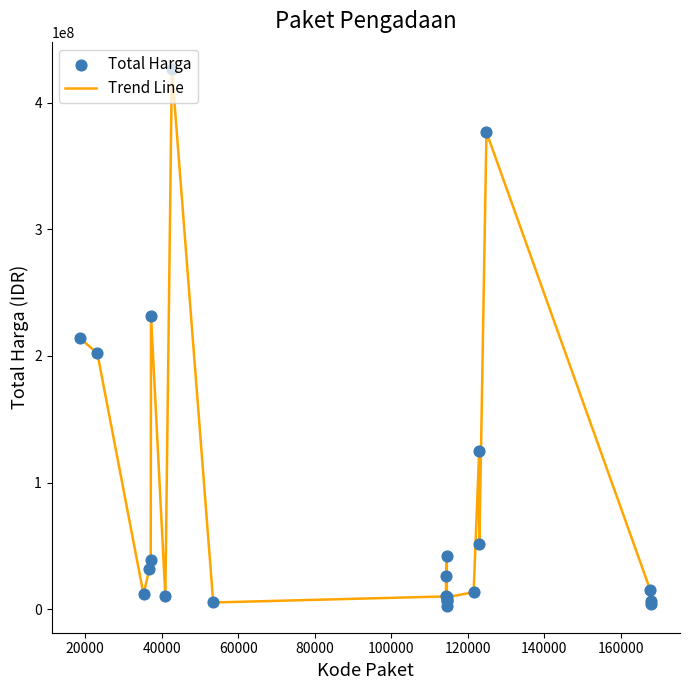

What is the difference between the maximum and minimum values?

424100040